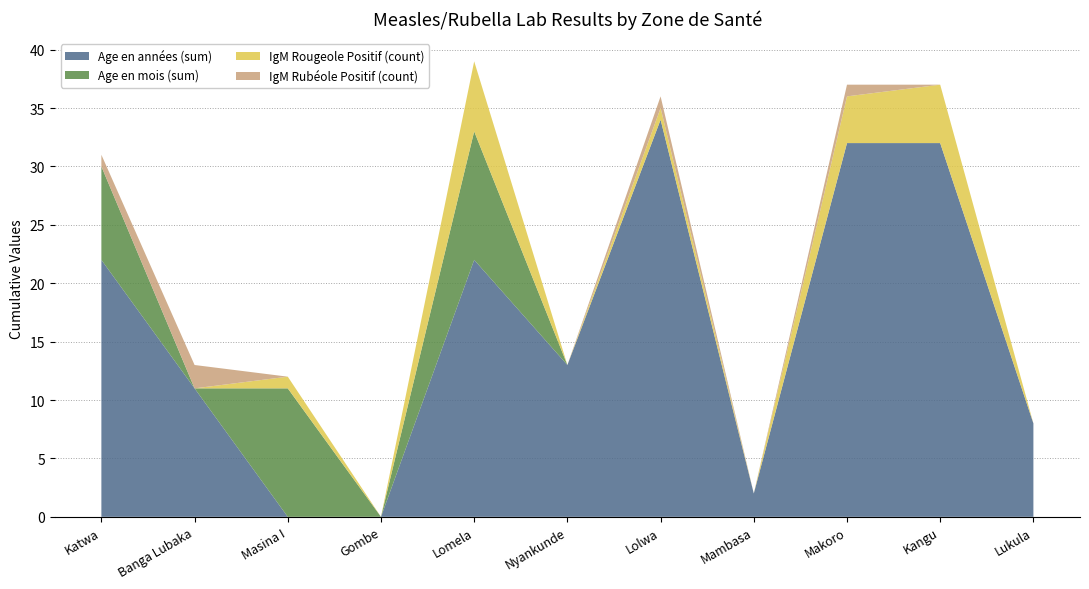

What is the highest value of the Age en années (sum) series?

34